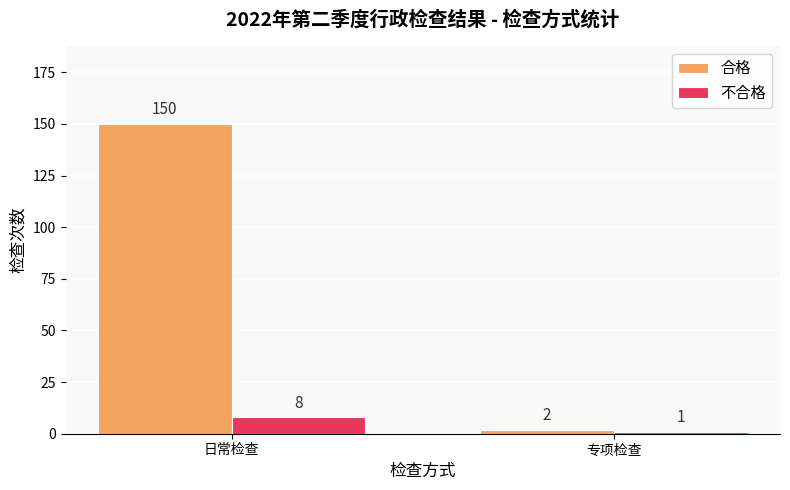

What is the sum of the 不合格 values at 日常检查 and 专项检查?

9